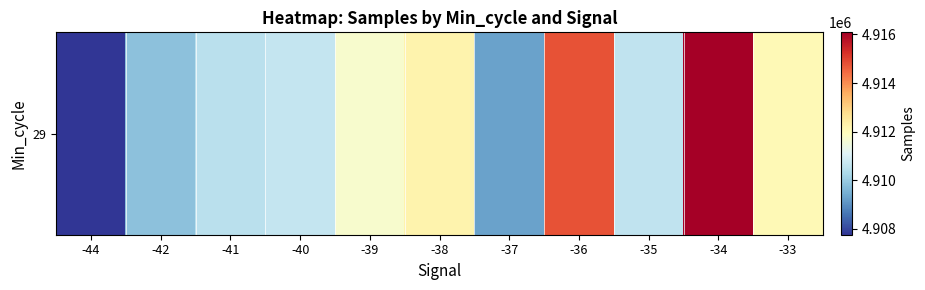

What is the change in value from -42 to -35?

+776.3